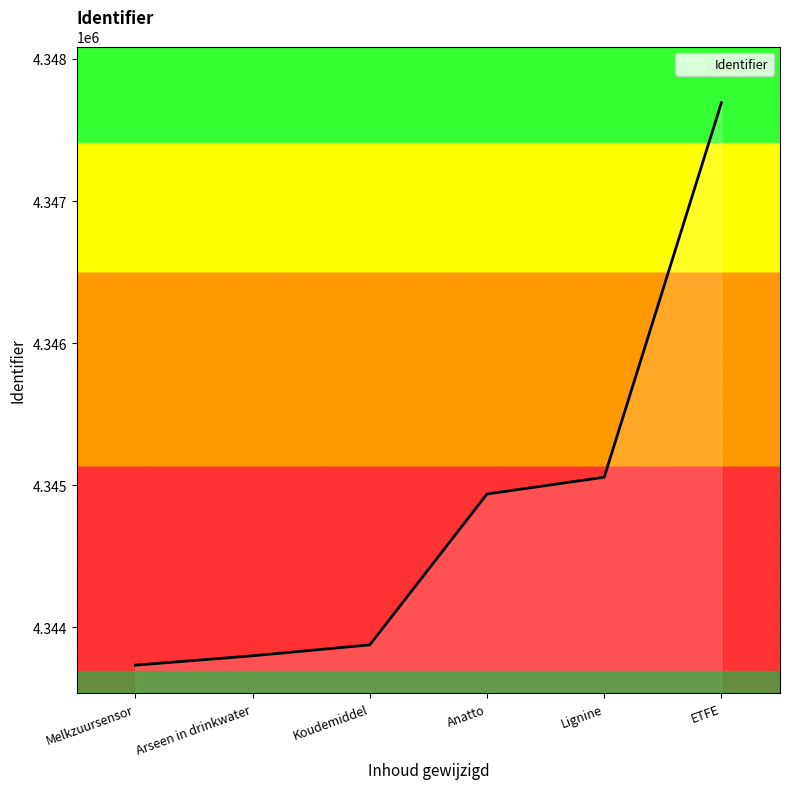

How many lines are shown in the chart?

1